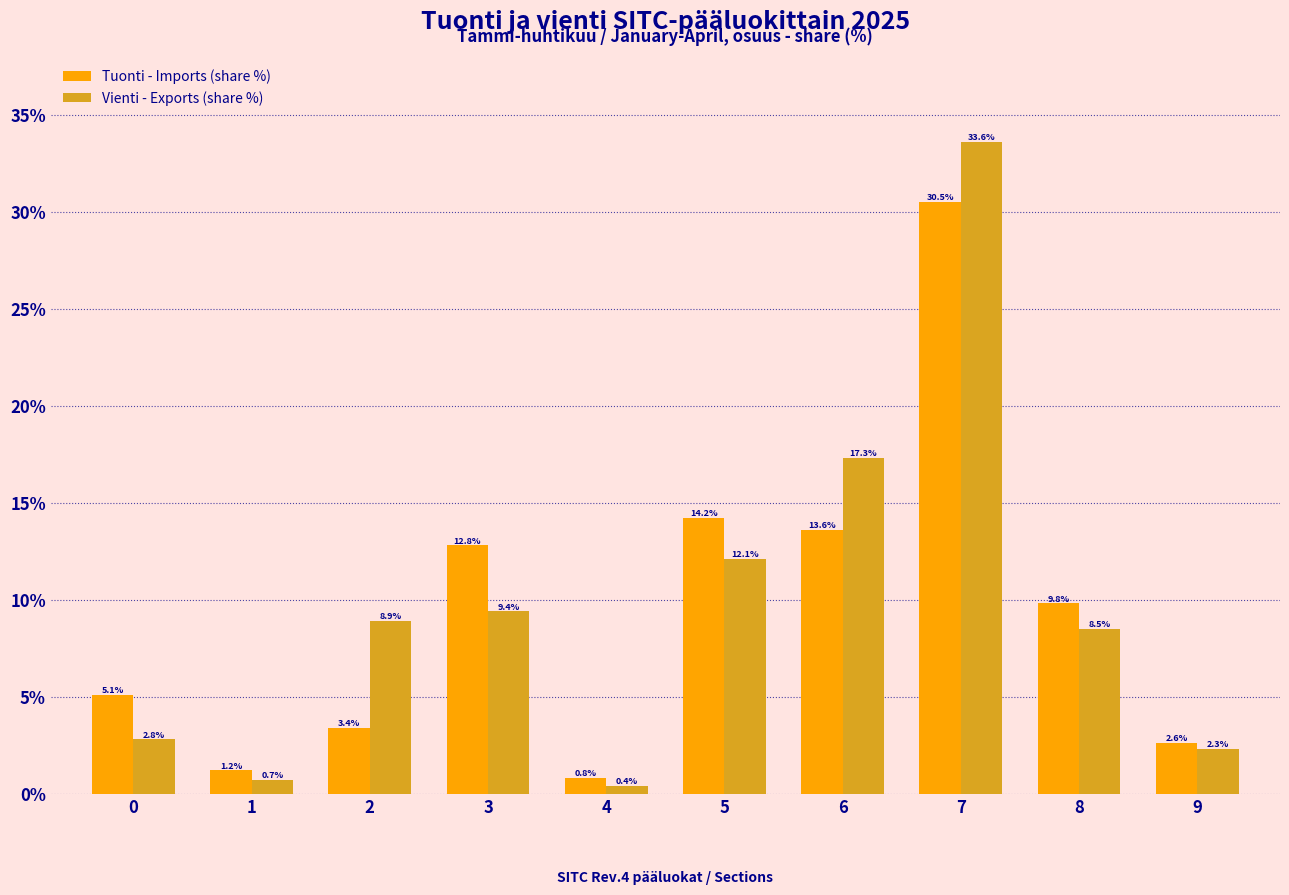

Reading left to right, what are all the values shown in this chart?

Tuonti - Imports (share %): 5.1	1.2	3.4	12.8	0.8	14.2	13.6	30.5	9.8	2.6
Vienti - Exports (share %): 2.8	0.7	8.9	9.4	0.4	12.1	17.3	33.6	8.5	2.3